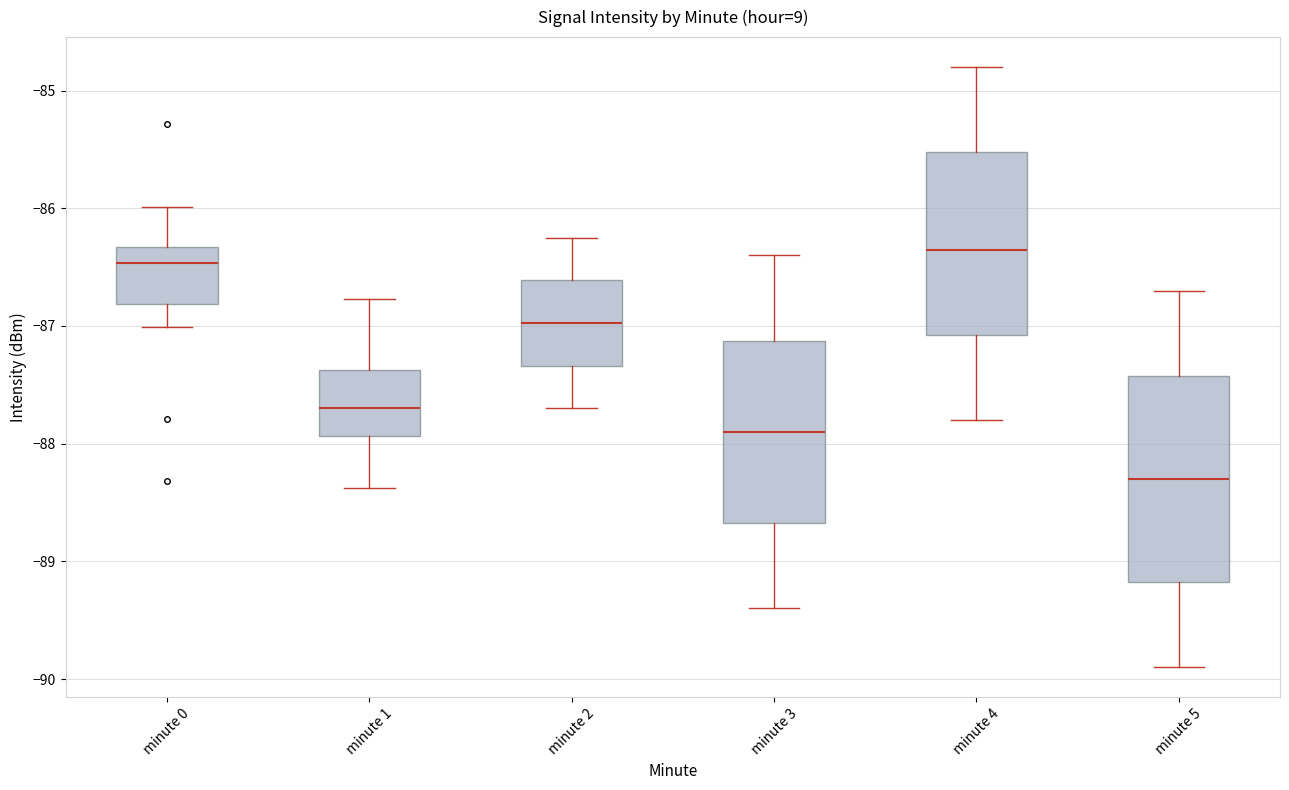

Which box's median line is the lowest?

minute 5